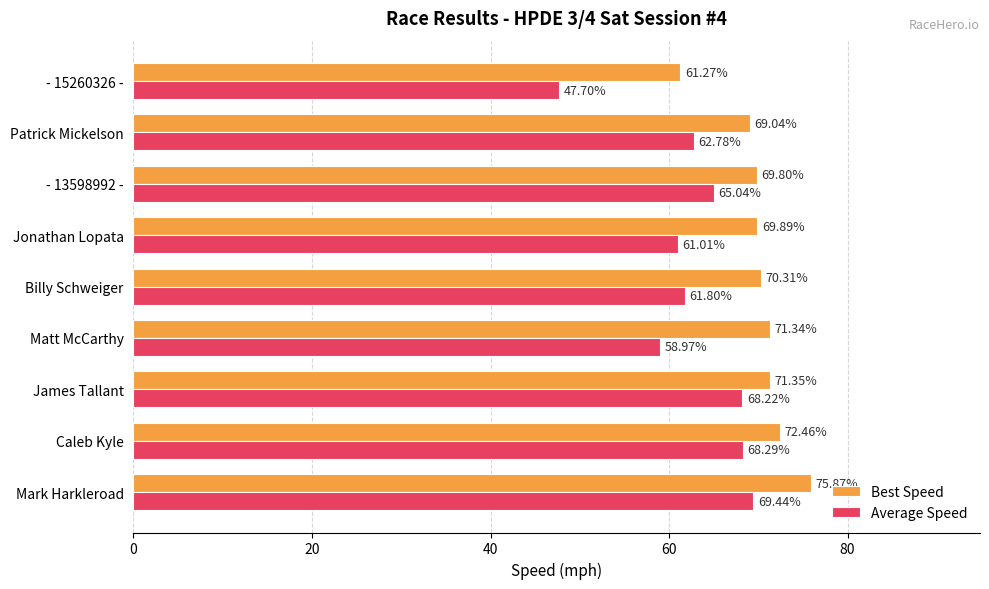

Which category has the lowest value in the Average Speed series?

- 15260326 -